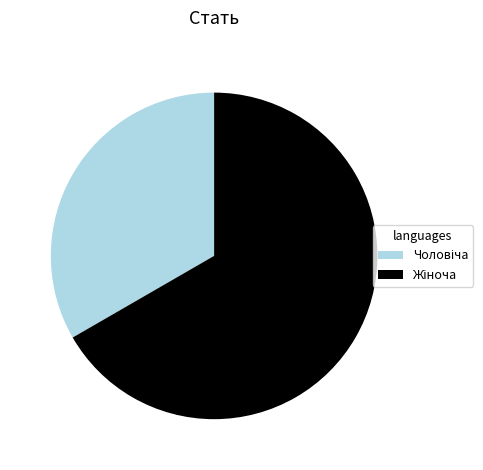

How many segments does this pie chart have?

2